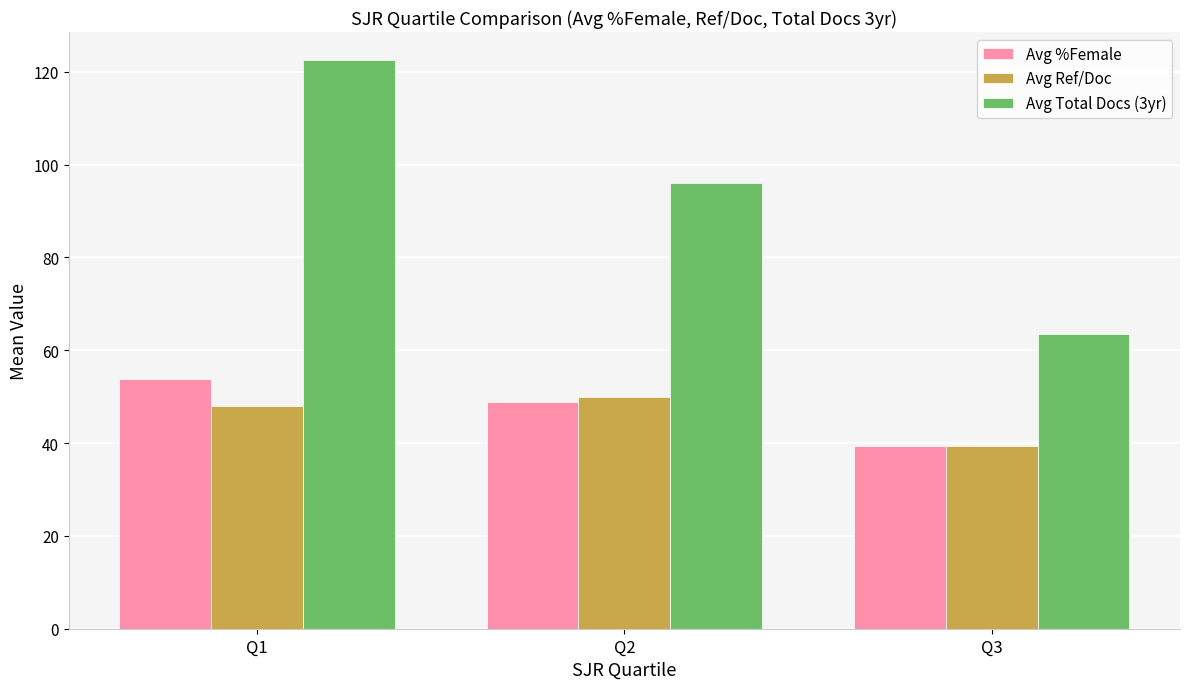

At which category is the sum across all series the highest?

Q1